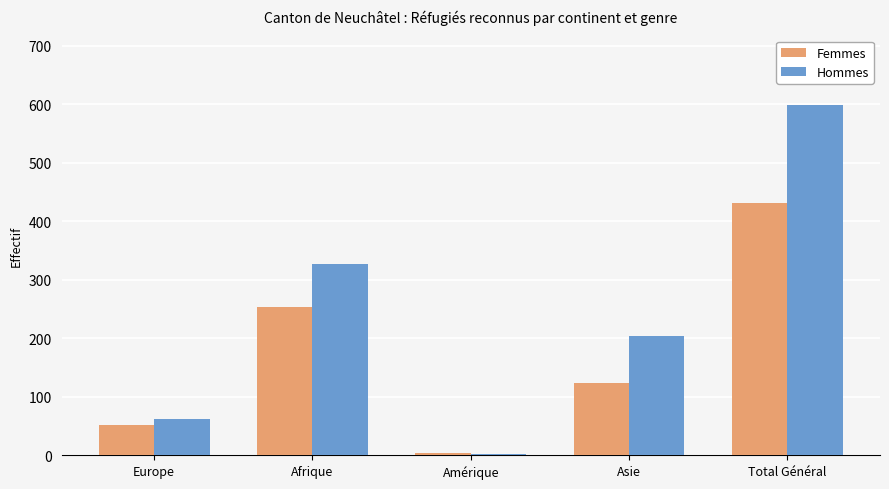

Which series changed the most between Europe and Total Général?

Hommes